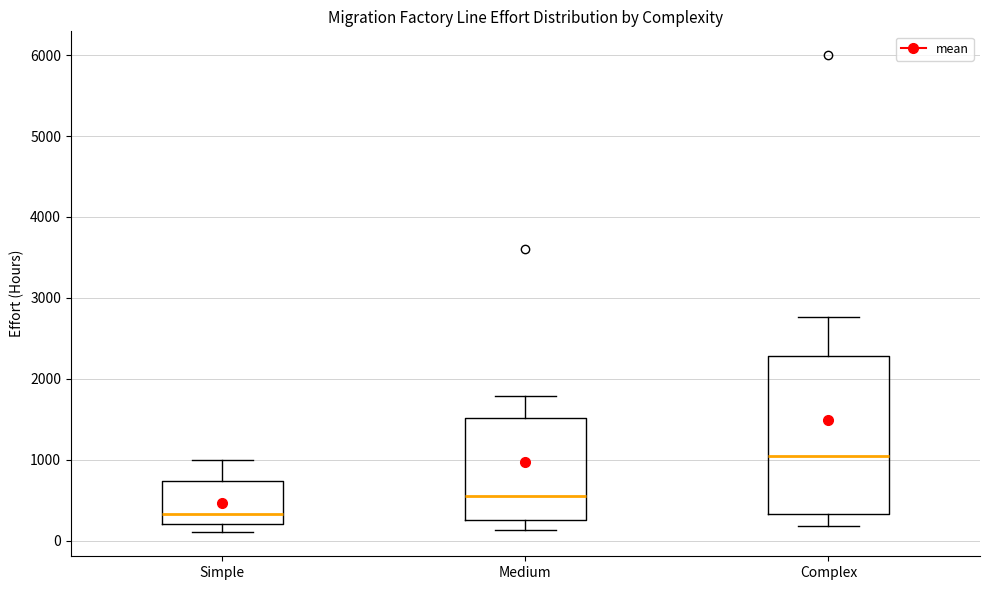

Which box's median line is the highest?

Complex